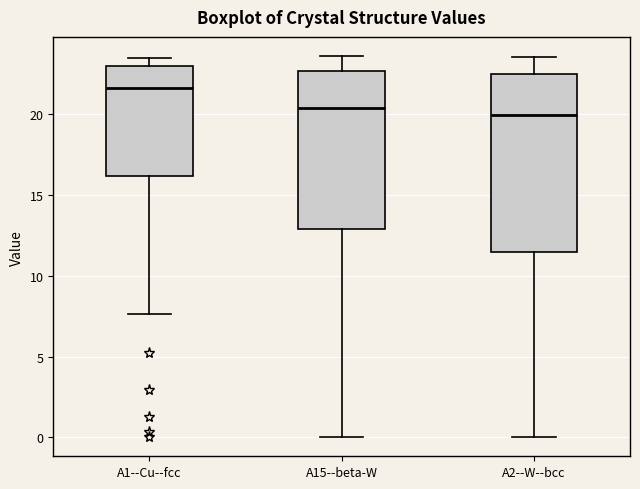

Comparing the boxes themselves (not the whiskers), which one is the tallest?

A2--W--bcc